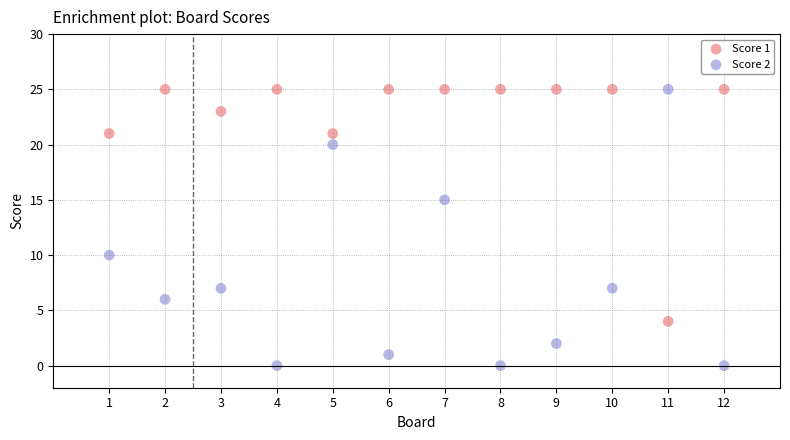

What are all the series names shown in the legend?

Score 1, Score 2